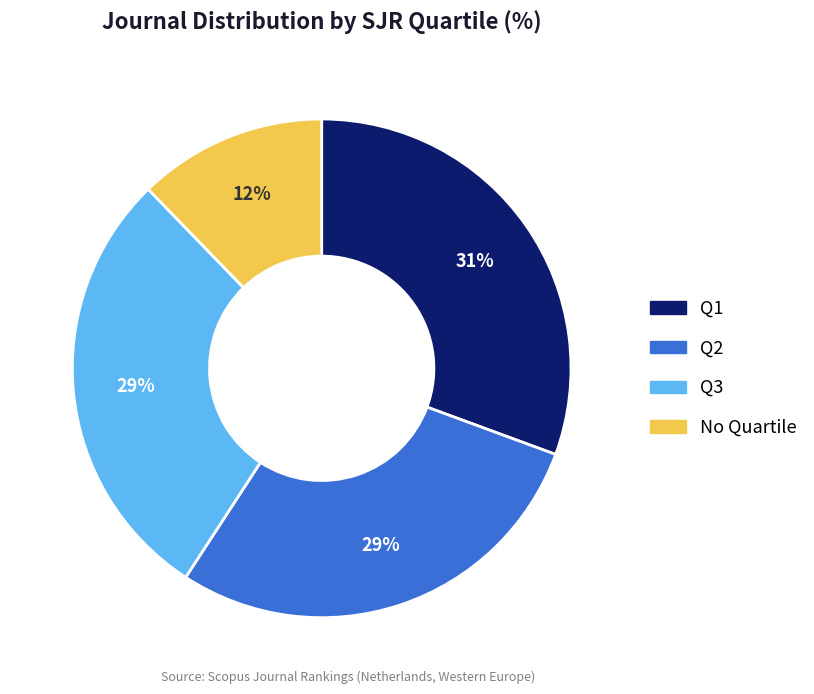

Does any single category account for the majority?

No